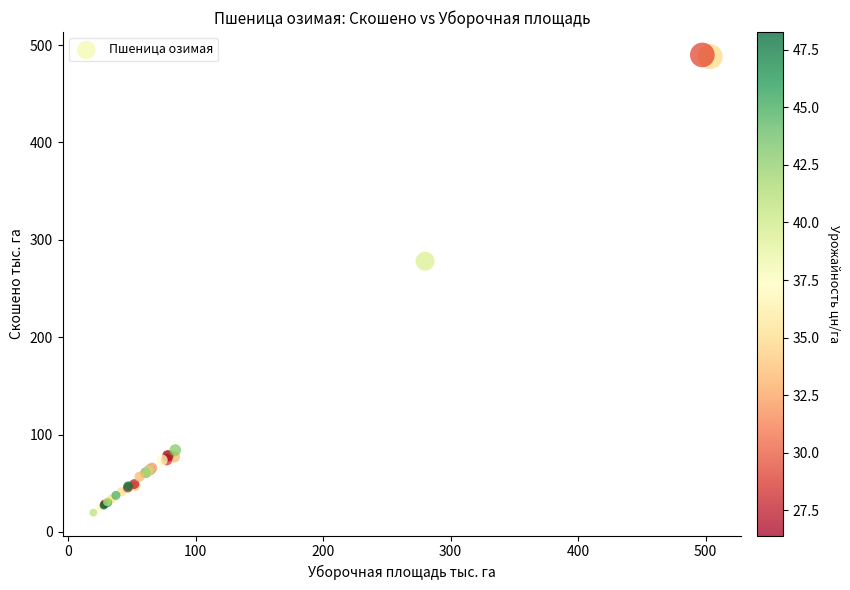

What Y value in the scatter plot is closest to 254?

278.0